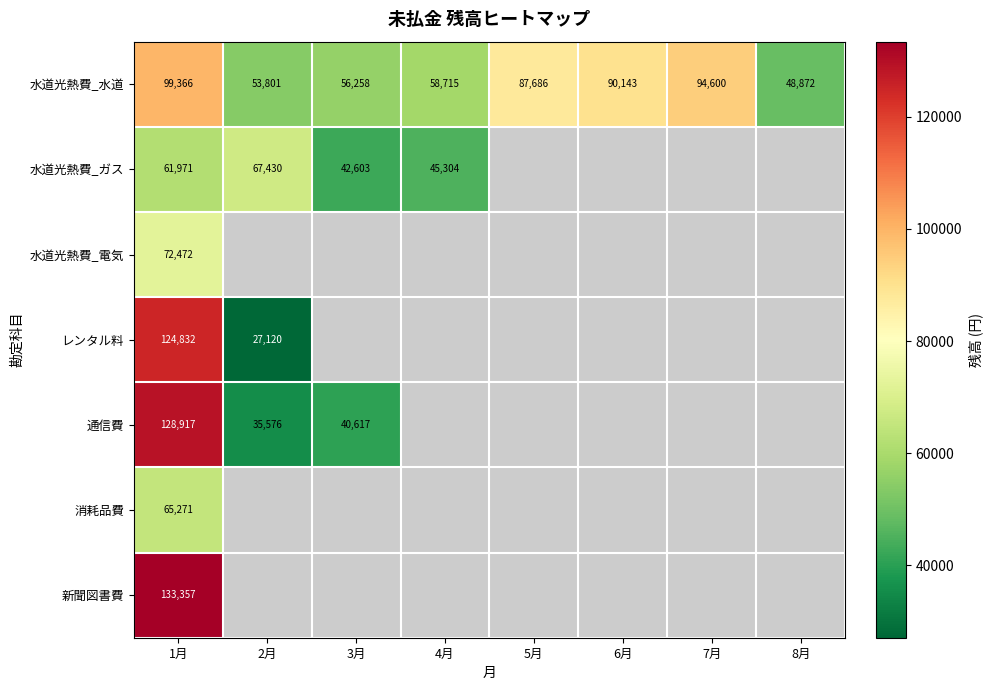

The value of 通信費 at 2月 is 59526. True or false?

False